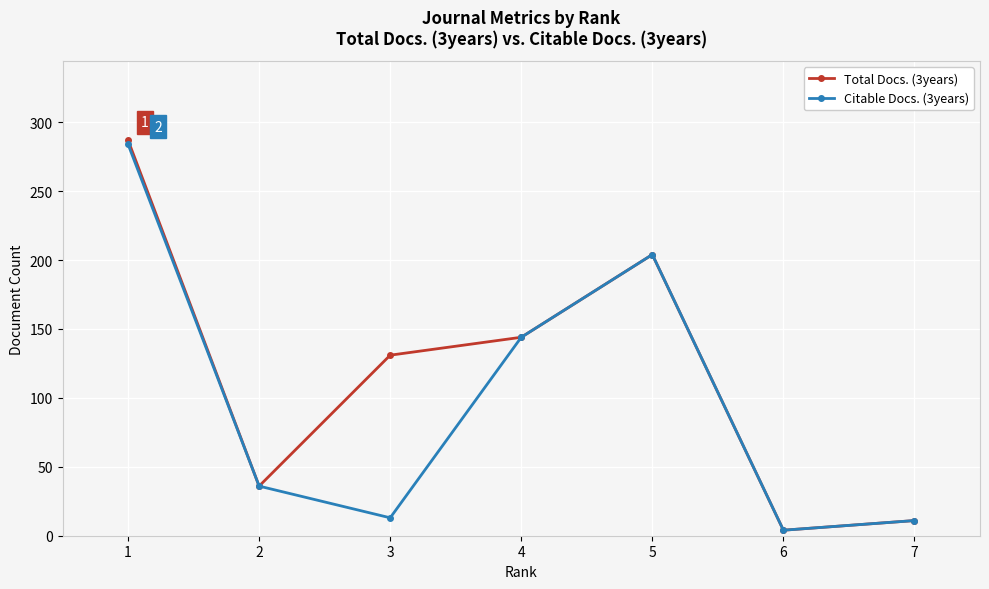

What is the greatest value displayed?

287